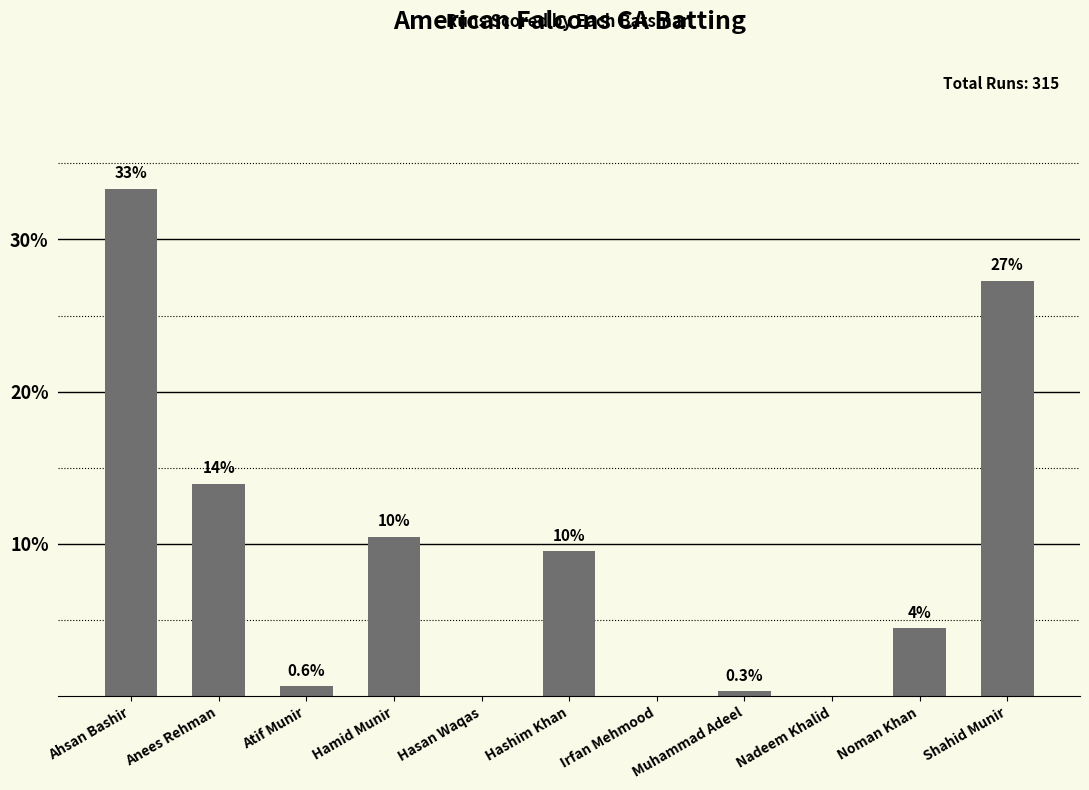

Between Atif Munir and Muhammad Adeel, which is larger?

Atif Munir